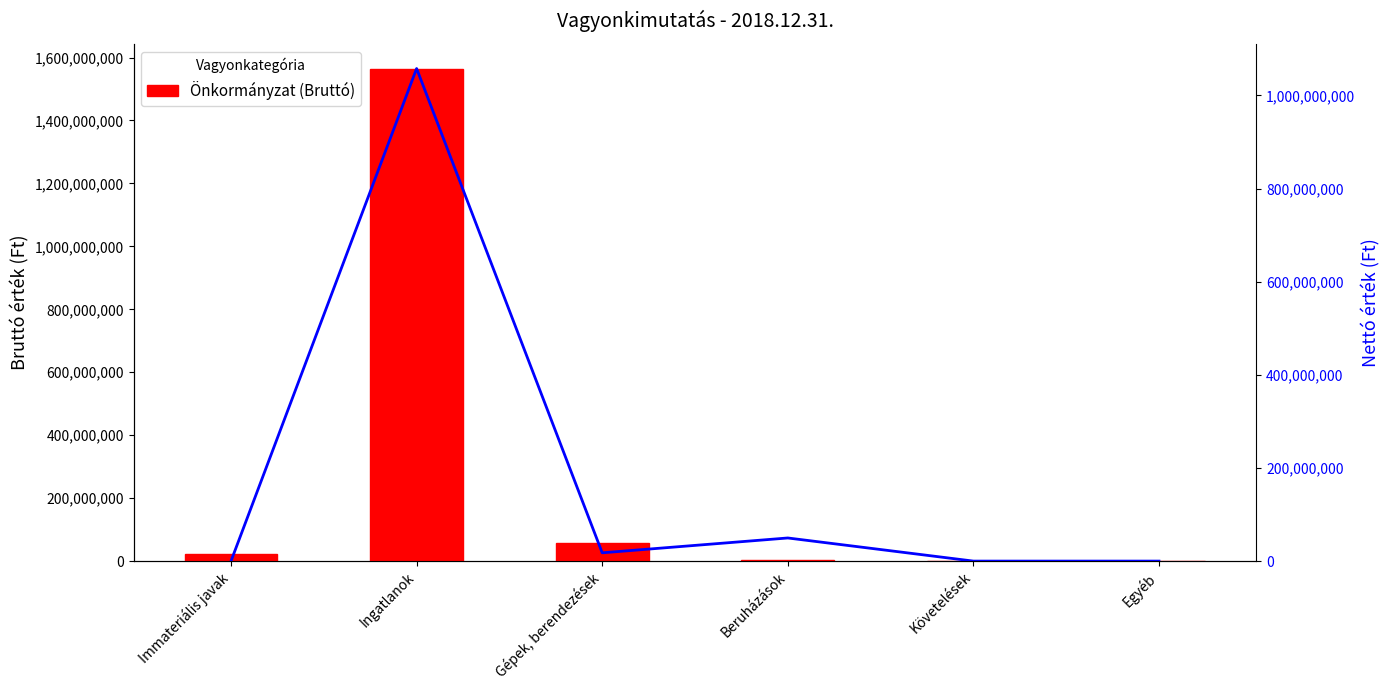

True or false: Összesen (Nettó) has a value of 0 at Egyéb.

True